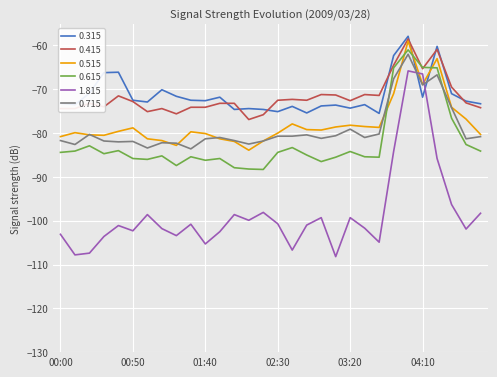

Which series has the widest spread of values?

1.815